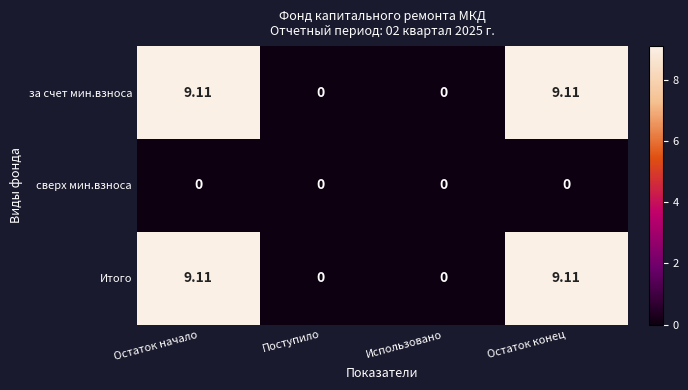

Which series has the largest total across all categories?

за счет мин.взноса